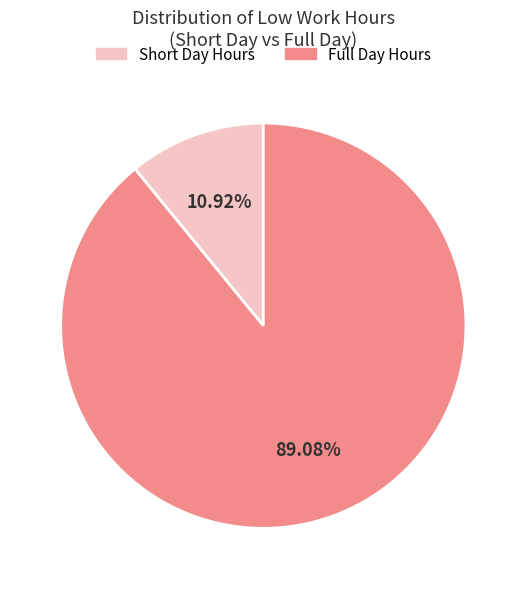

Do Short Day Hours and Full Day Hours together represent more than half of the pie?

Yes